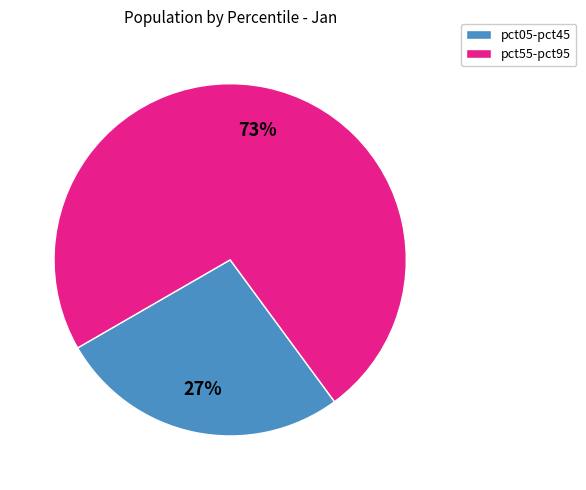

Is there a majority slice in this chart?

Yes